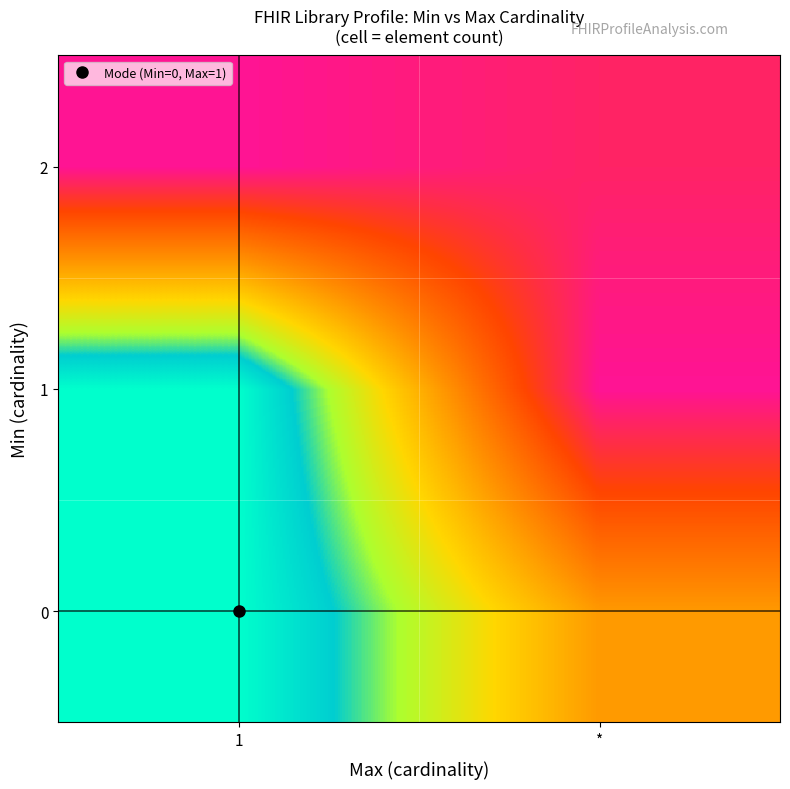

List the series in order of their peak value, lowest first.

2, 0, 1